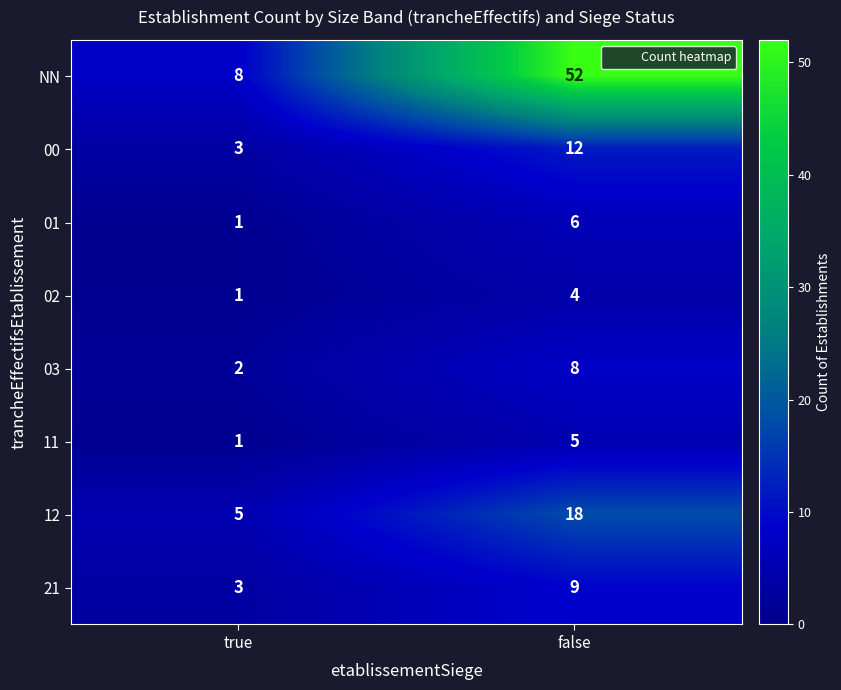

The value of 12 at false is 18. True or false?

True